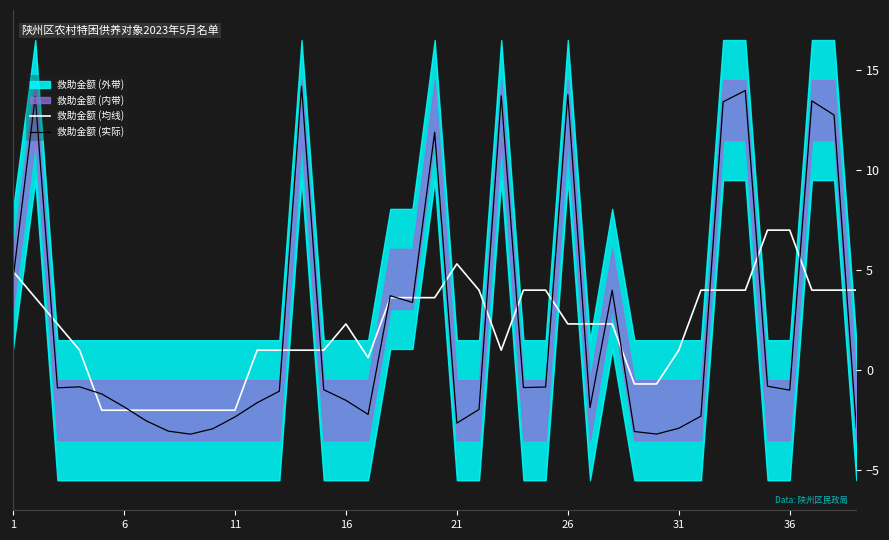

What is the average value of the 救助金额 (均线) series?

2.0